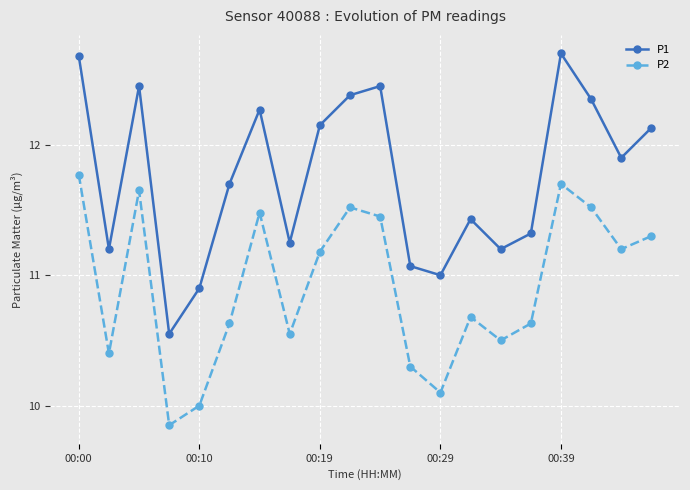

List the series in order of their peak value, lowest first.

P2, P1